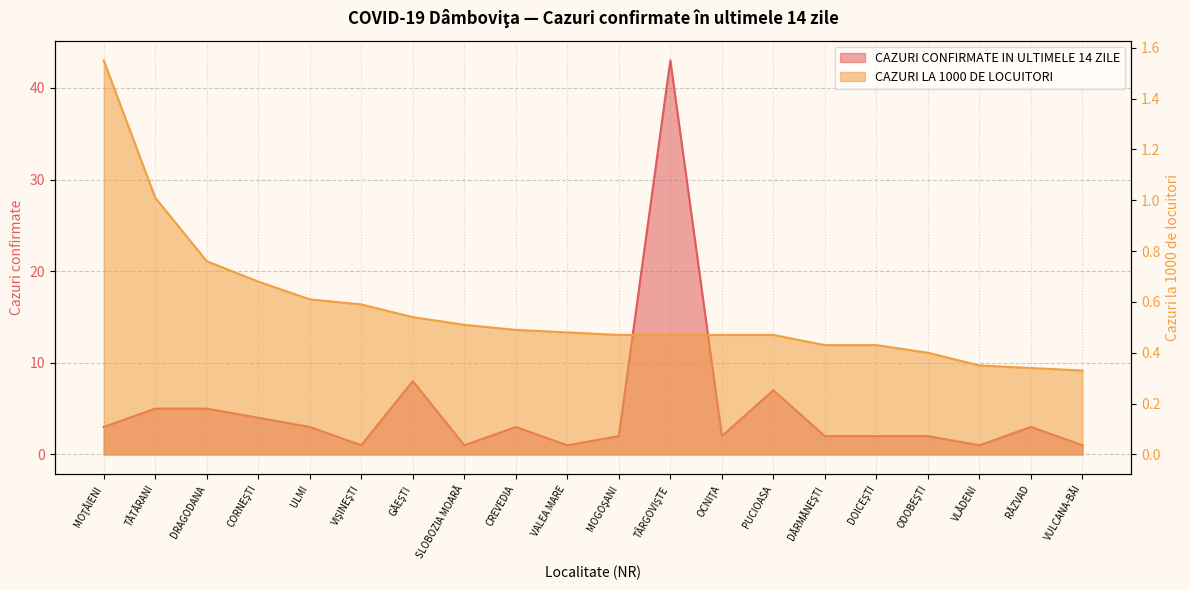

In CAZURI CONFIRMATE IN ULTIMELE 14 ZILE, how many points are lower than both neighbors (excluding endpoints)?

5